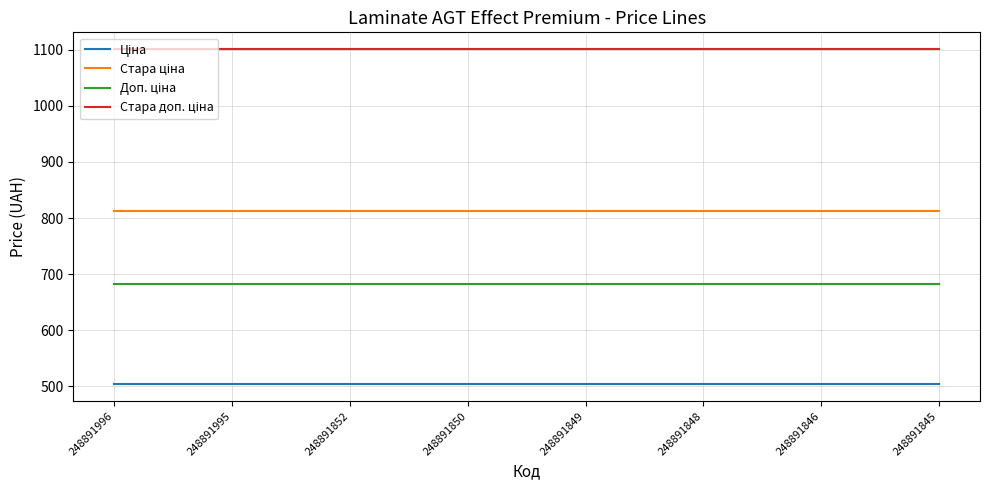

What is the spread (max minus min) of values at 248891848?

597.6